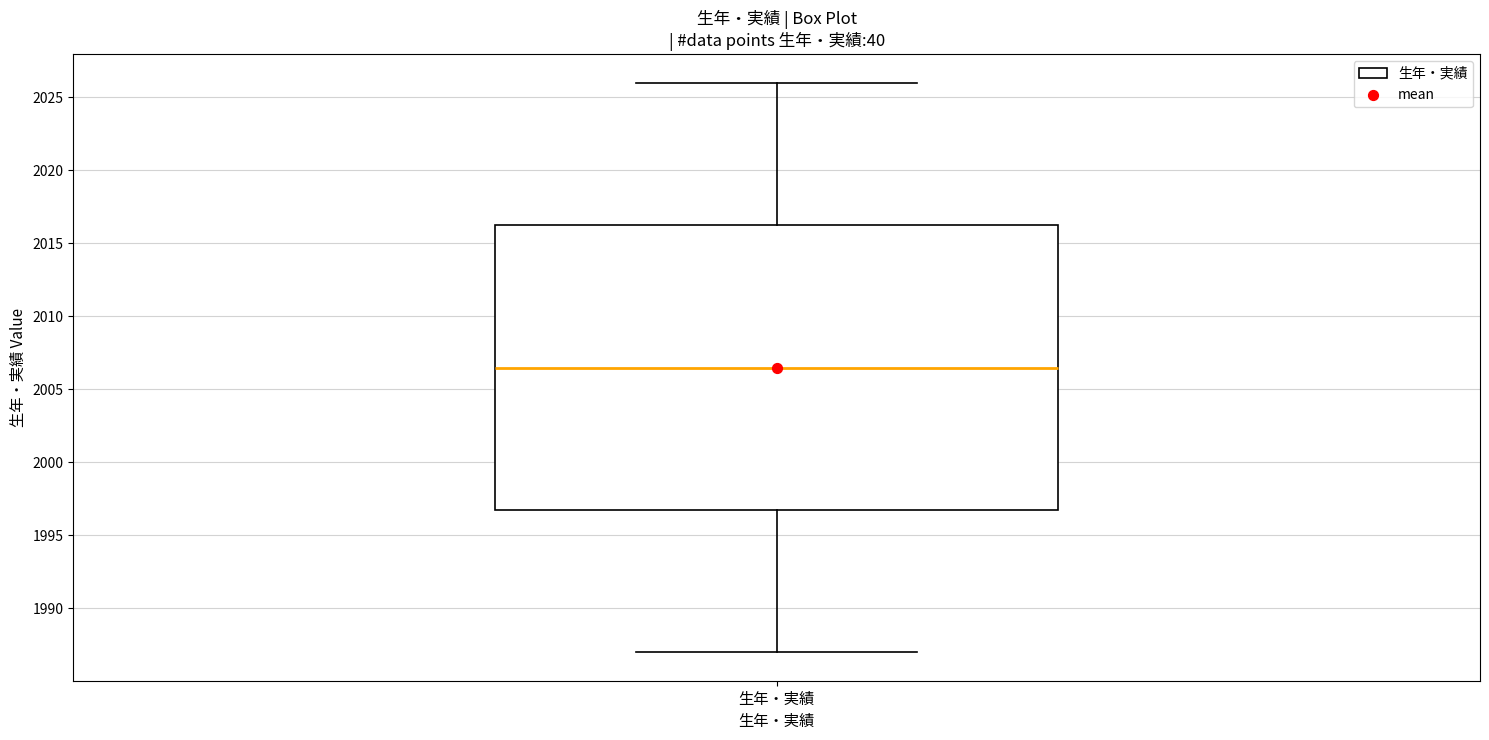

Where does the upper whisker of the box for 生年・実績 end on the y-axis? The values are not printed on the chart, so give them approximately, as read against the axis.

2026.0